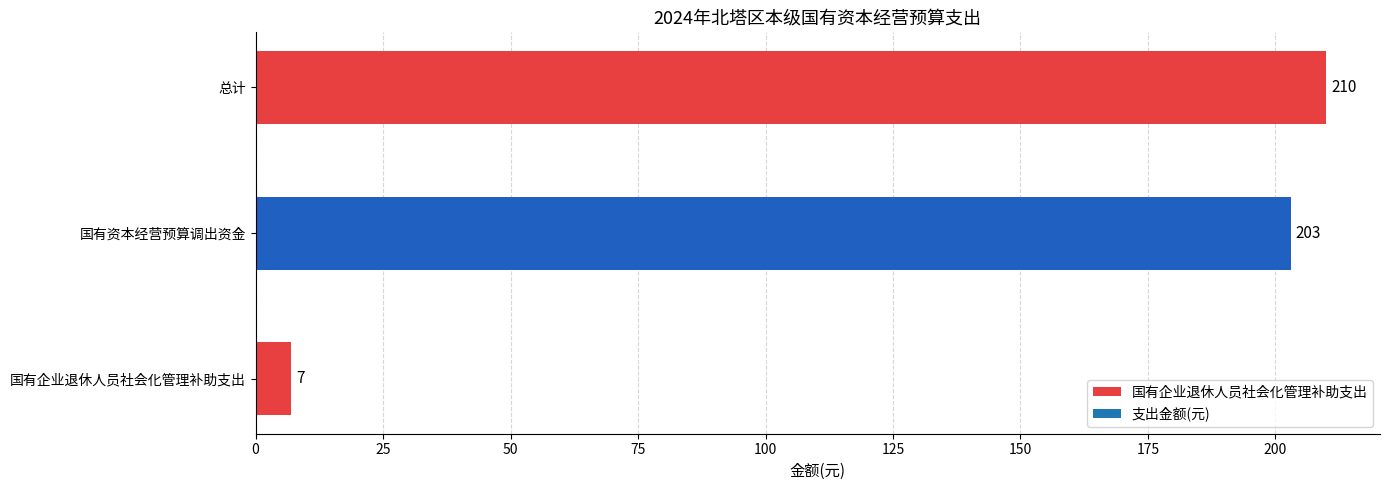

What is the approximate value at 国有企业退休人员社会化管理补助支出, to the nearest 10?

10